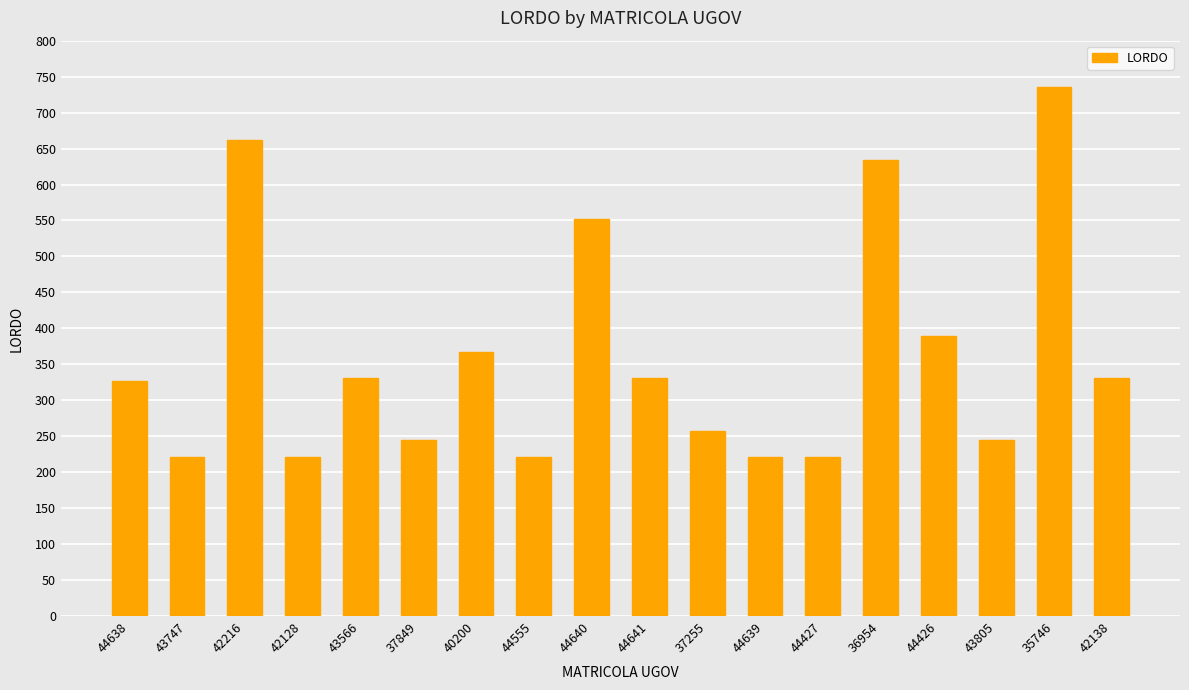

Count the number of categories in the chart.

18